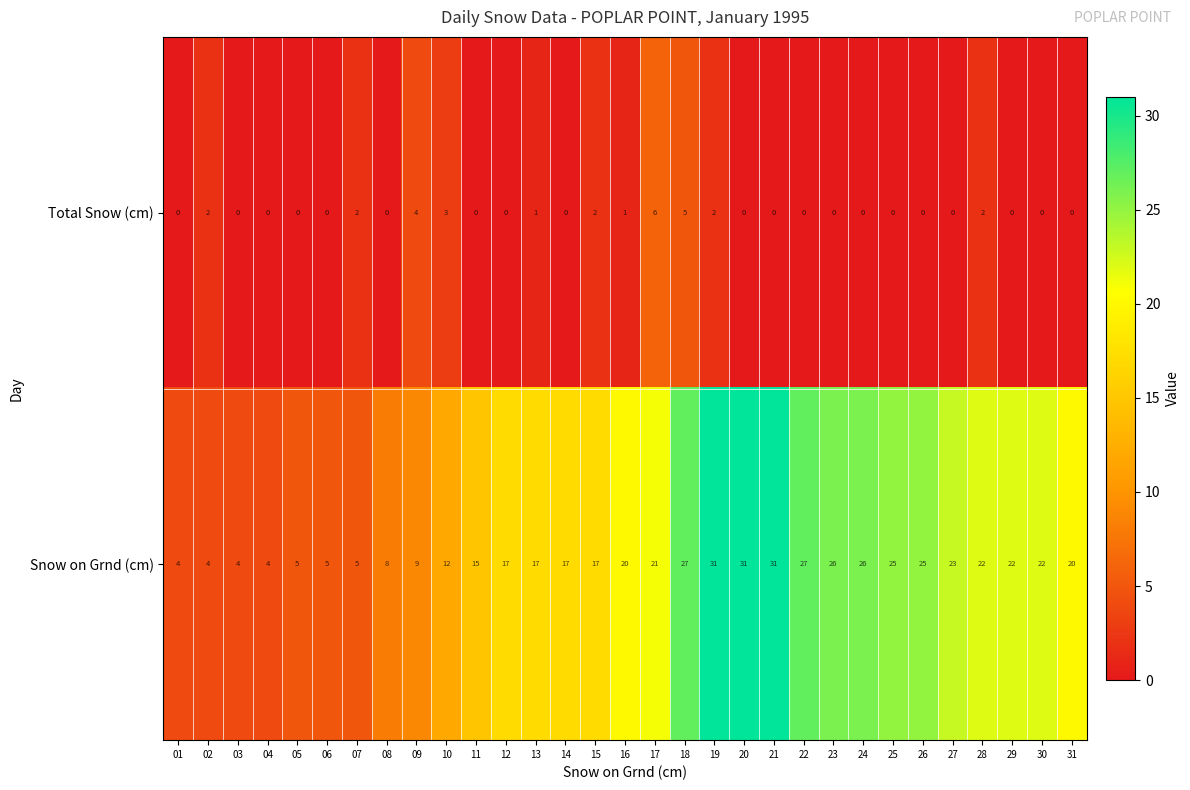

Is it true that Total Snow (cm) equals -2 at 01?

False